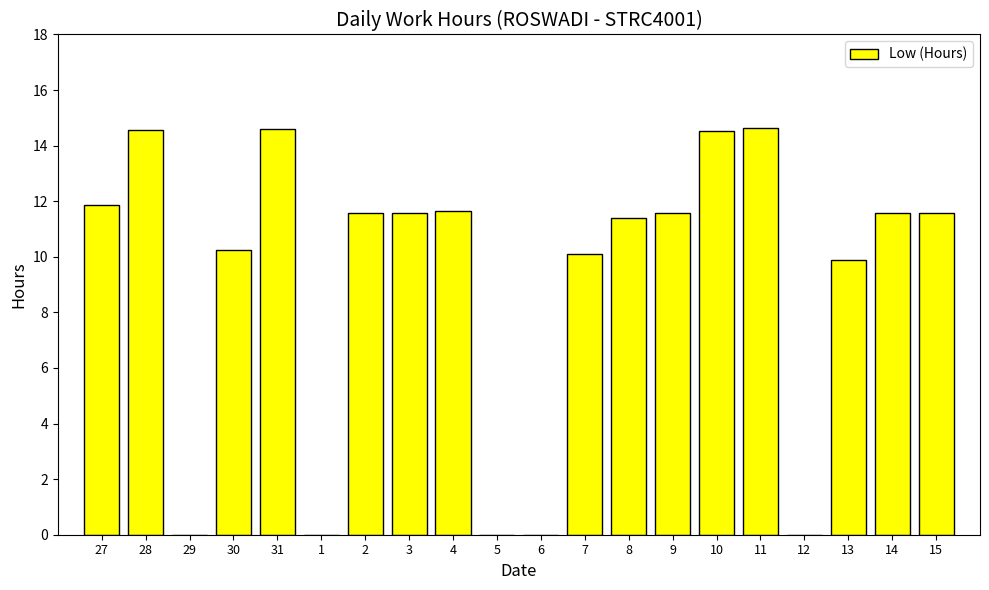

Is it true that the value at 5 is 0.0?

True